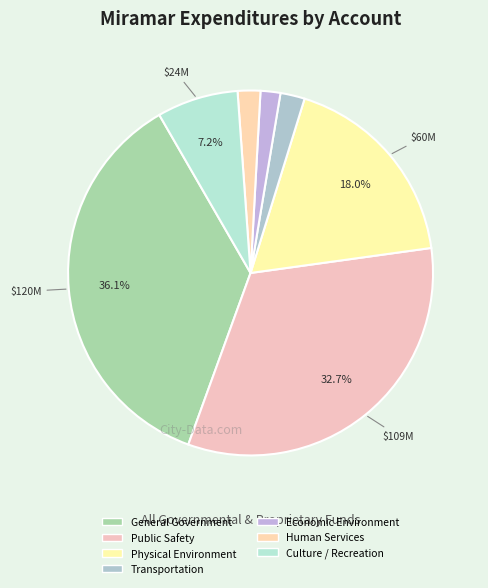

To the nearest percent, what percentage of the pie is Culture / Recreation?

7%